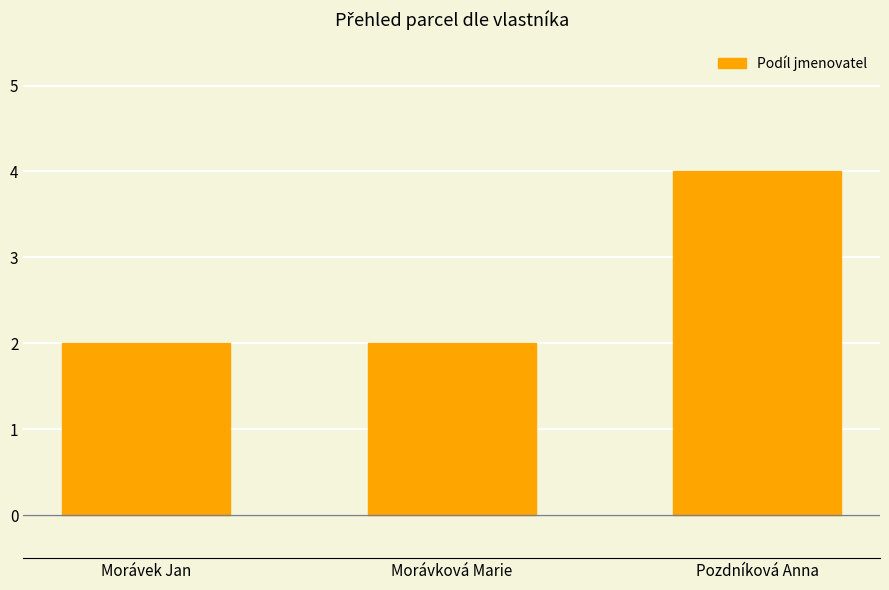

Approximately how many times larger is the value at Morávek Jan compared to Pozdníková Anna?

0.5